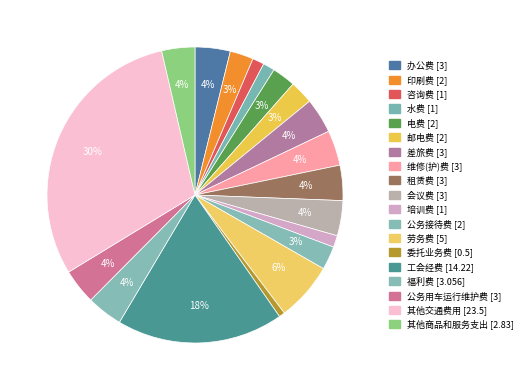

To the nearest percent, what is the difference between the largest and smallest slice percentages?

30%